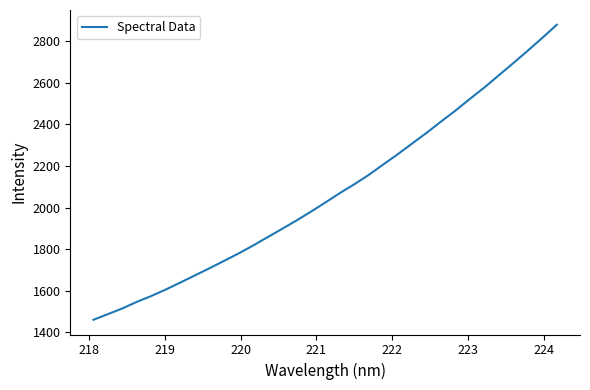

What is the greatest value displayed?

2878.8